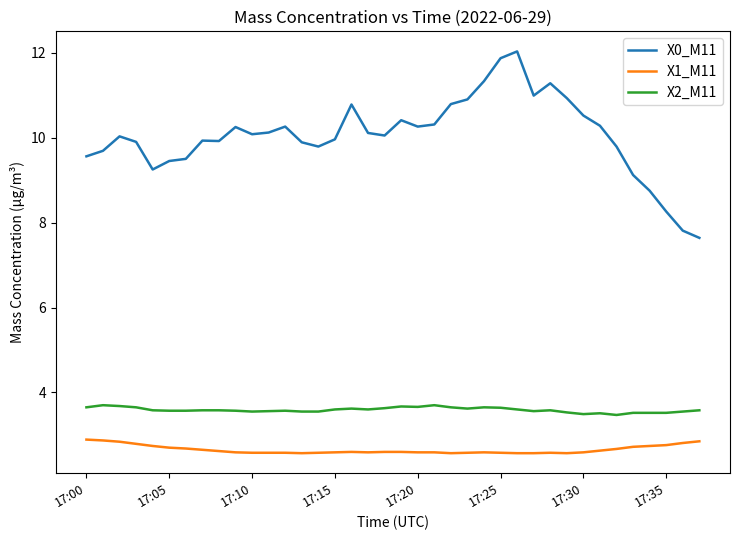

Rank the series by their maximum value, from lowest to highest.

X1_M11, X2_M11, X0_M11